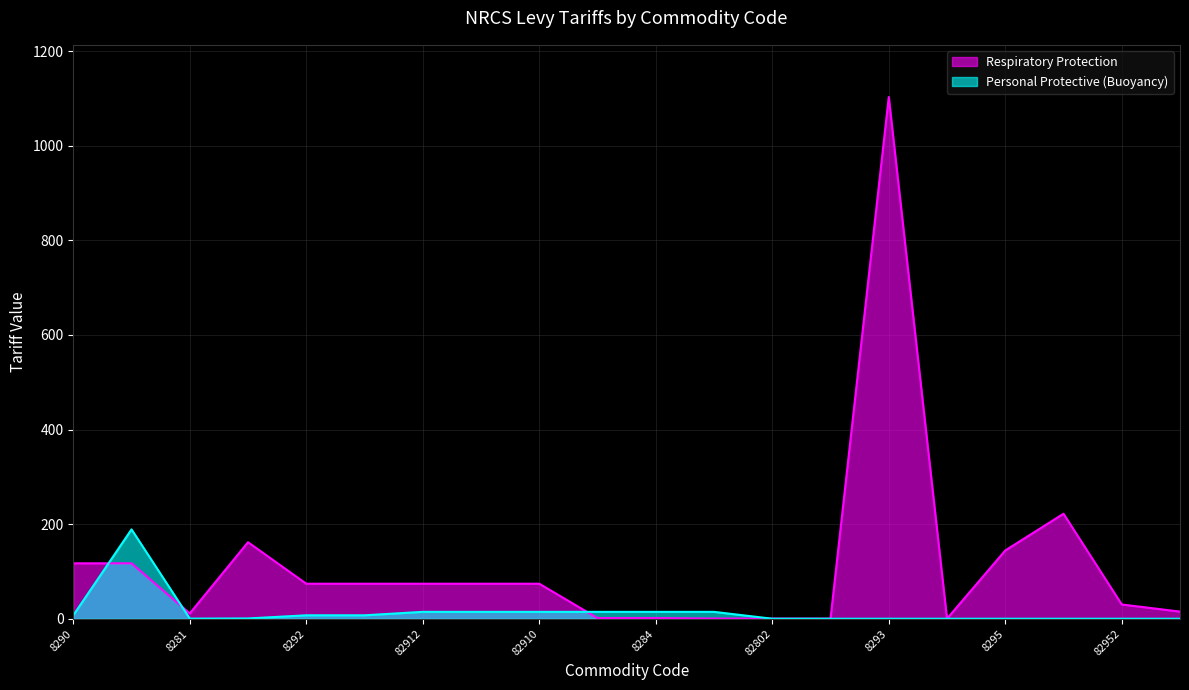

What is the total value across all series at 8292?

81.3